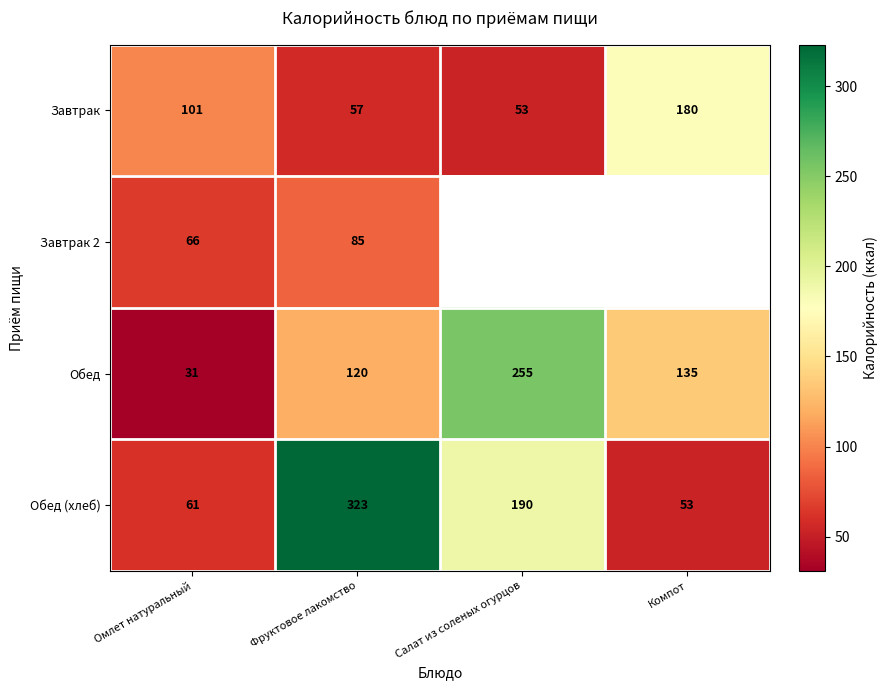

At which label does Обед reach its peak?

Салат из соленых огурцов